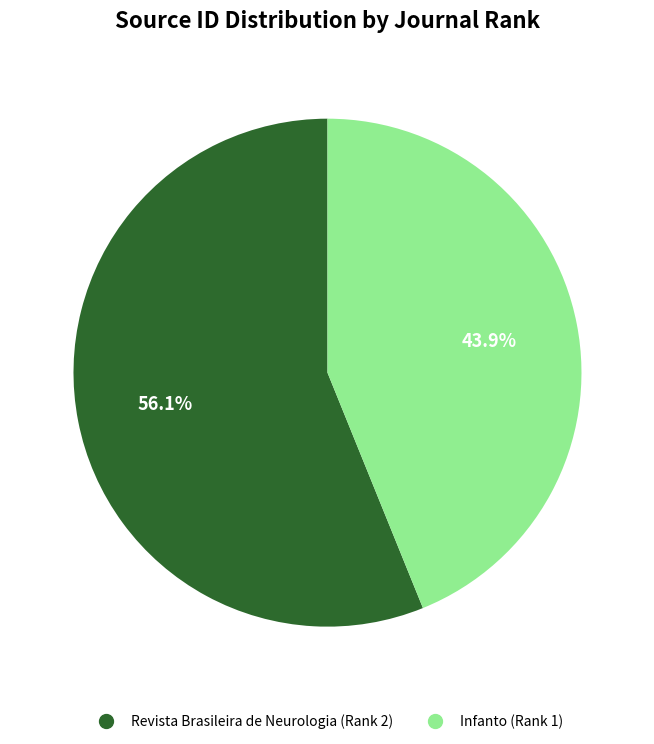

The Infanto (Rank 1) slice represents 56% of the pie. True or false?

False